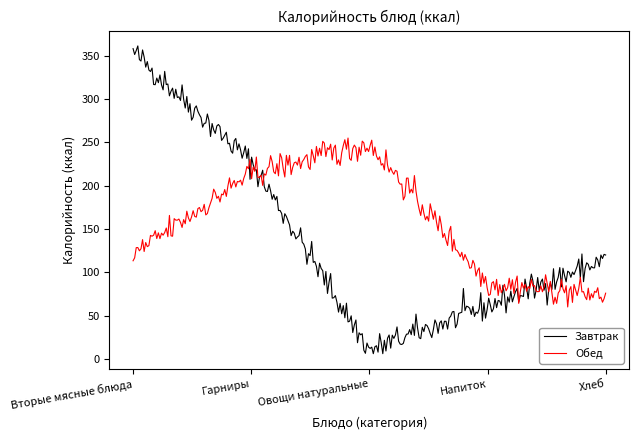

What is the maximum value for Обед?

254.9